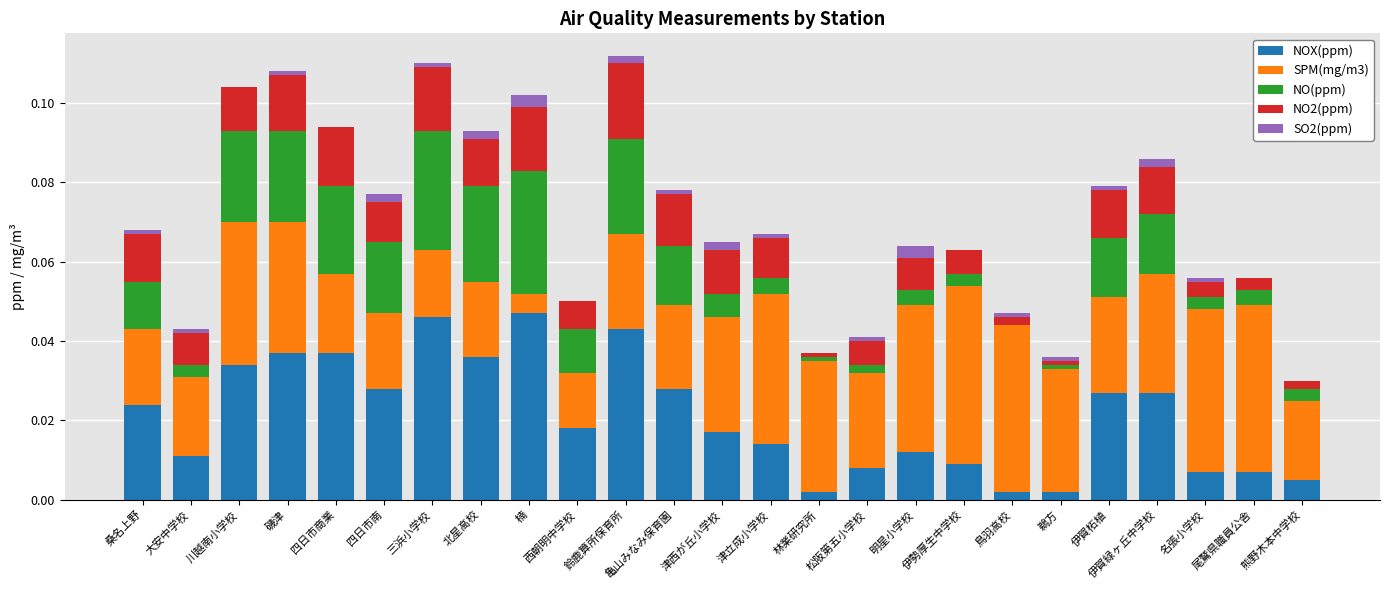

At 磯津, list the series in order from largest to smallest.

NOX(ppm), SPM(mg/m3), NO(ppm), NO2(ppm), SO2(ppm)